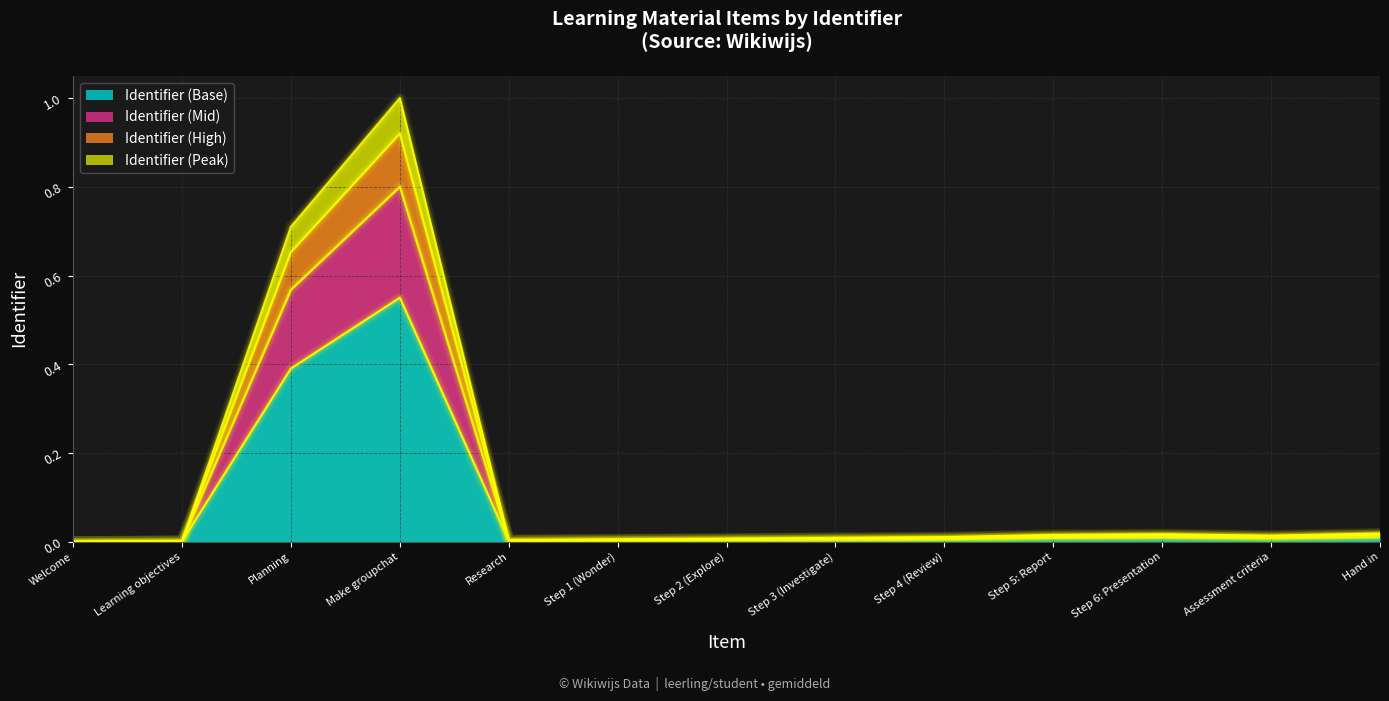

Which category has the highest value in the Identifier (scaled x3) series?

Make groupchat